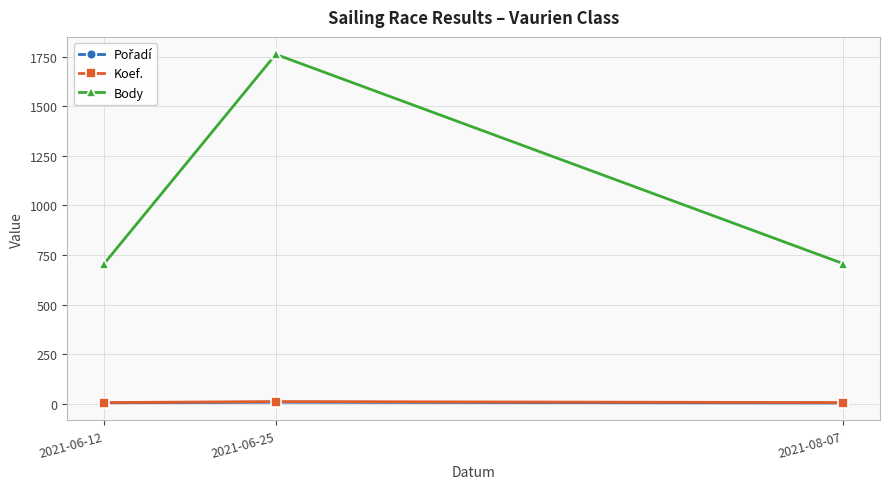

The value of Body at 2021-06-12 is 707. True or false?

True